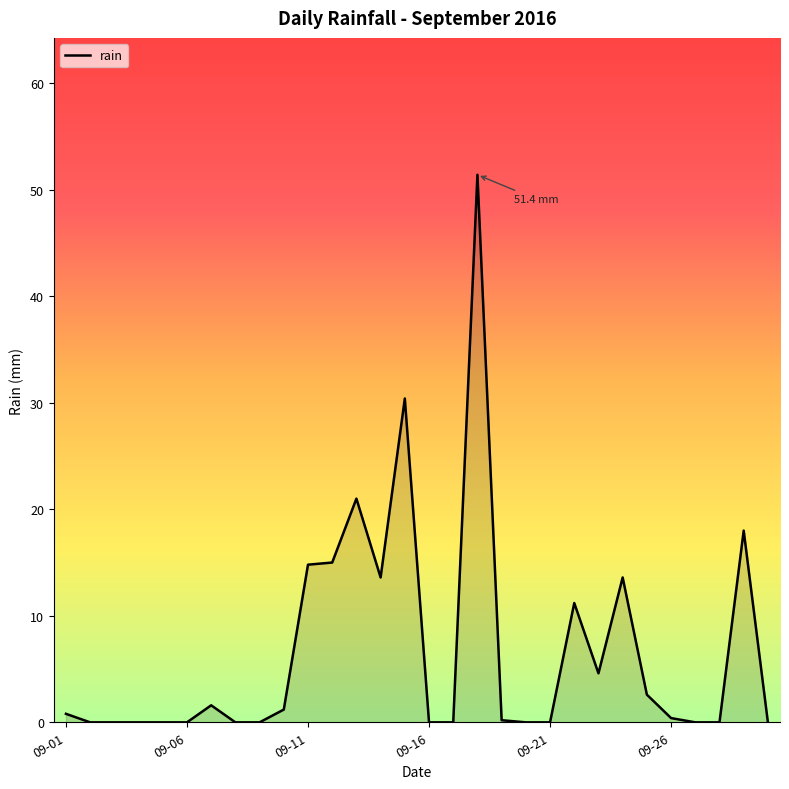

How many lines are shown in the chart?

1